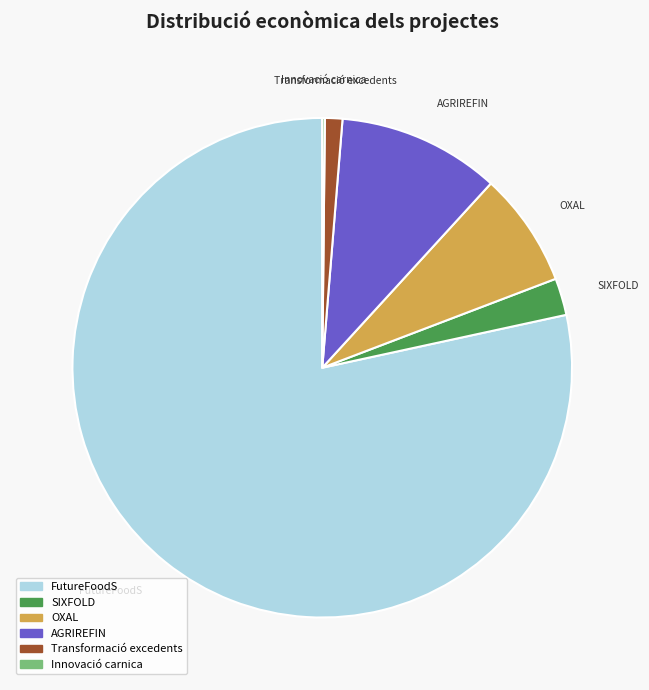

Does any single category account for the majority?

Yes